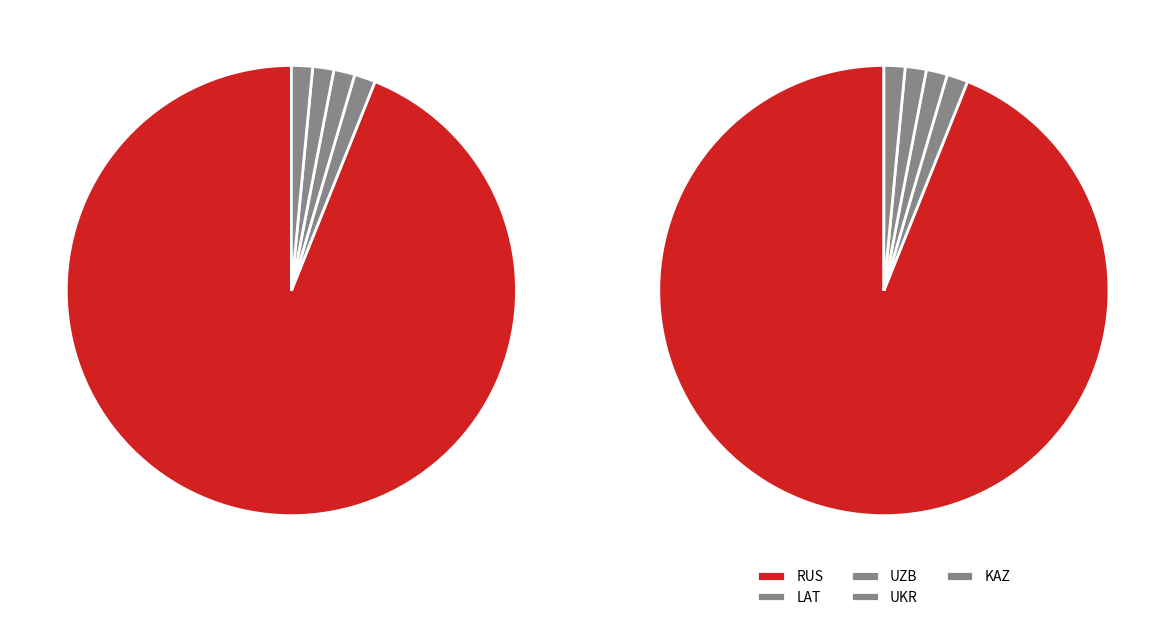

To the nearest percent, what is the combined percentage of UZB and KAZ?

3%